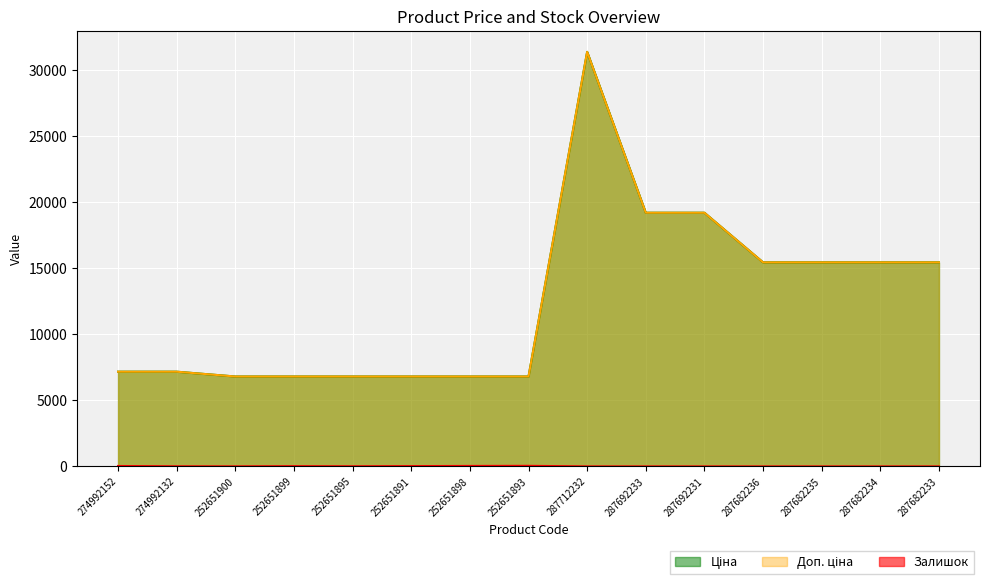

Reading left to right, list all the values displayed in this chart.

Ціна: 274992152=7173.5	274992132=7173.5	252651900=6809.2	252651899=6809.2	252651895=6809.2	252651891=6809.2	252651898=6809.2	252651893=6809.2	287712232=31399.7	287692233=19214.5	287692231=19214.5	287682236=15456.0	287682235=15456.0	287682234=15456.0	287682233=15456.0
Доп. ціна: 274992152=7173.5	274992132=7173.5	252651900=6809.2	252651899=6809.2	252651895=6809.2	252651891=6809.2	252651898=6809.2	252651893=6809.2	287712232=31399.7	287692233=19214.5	287692231=19214.5	287682236=15456.0	287682235=15456.0	287682234=15456.0	287682233=15456.0
Залишок: 274992152=31.0	274992132=8.0	252651900=3.0	252651899=18.0	252651895=9.0	252651891=22.0	252651898=35.0	252651893=43.0	287712232=0.0	287692233=0.0	287692231=0.0	287682236=0.0	287682235=0.0	287682234=0.0	287682233=0.0